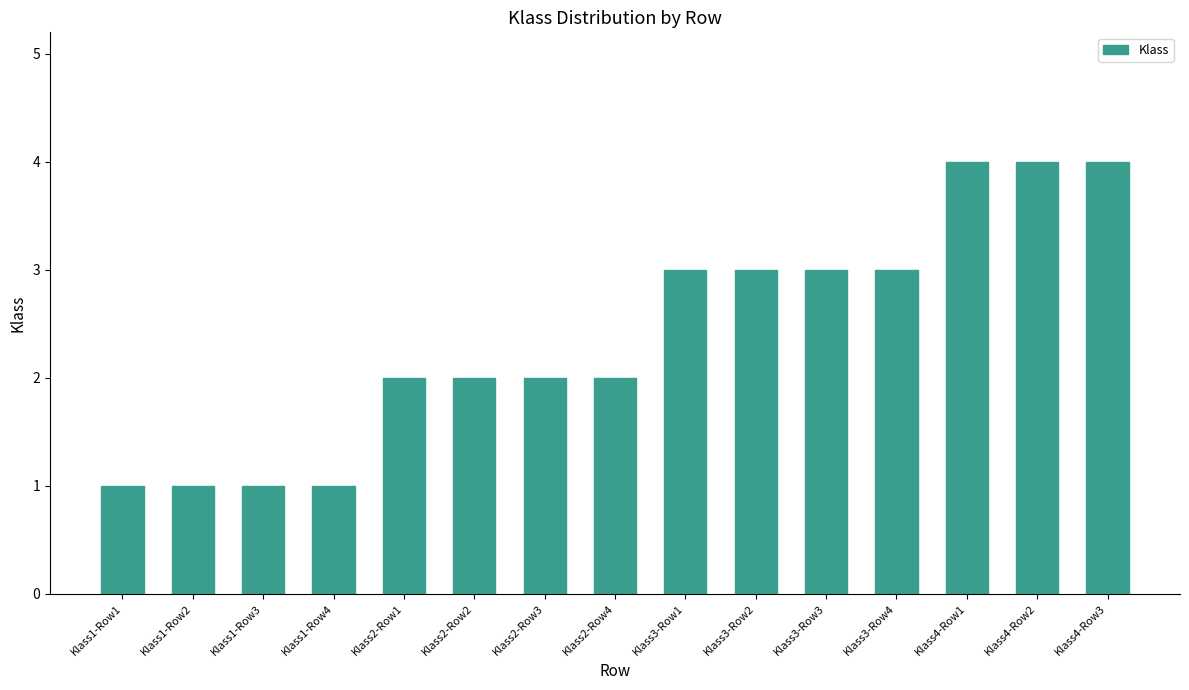

What position from the right is Klass3-Row1?

7